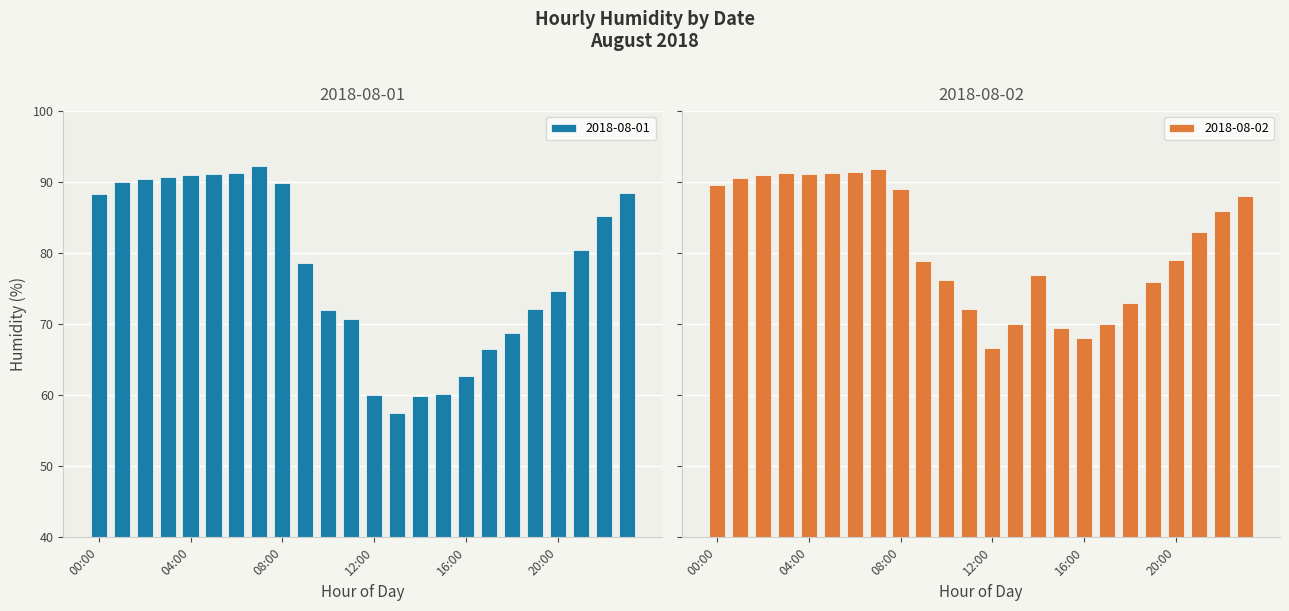

List the labels in order of 2018-08-01 value, smallest first.

13:00, 14:00, 12:00, 15:00, 16:00, 17:00, 18:00, 11:00, 10:00, 19:00, 20:00, 09:00, 21:00, 22:00, 00:00, 23:00, 08:00, 01:00, 02:00, 03:00, 04:00, 05:00, 06:00, 07:00